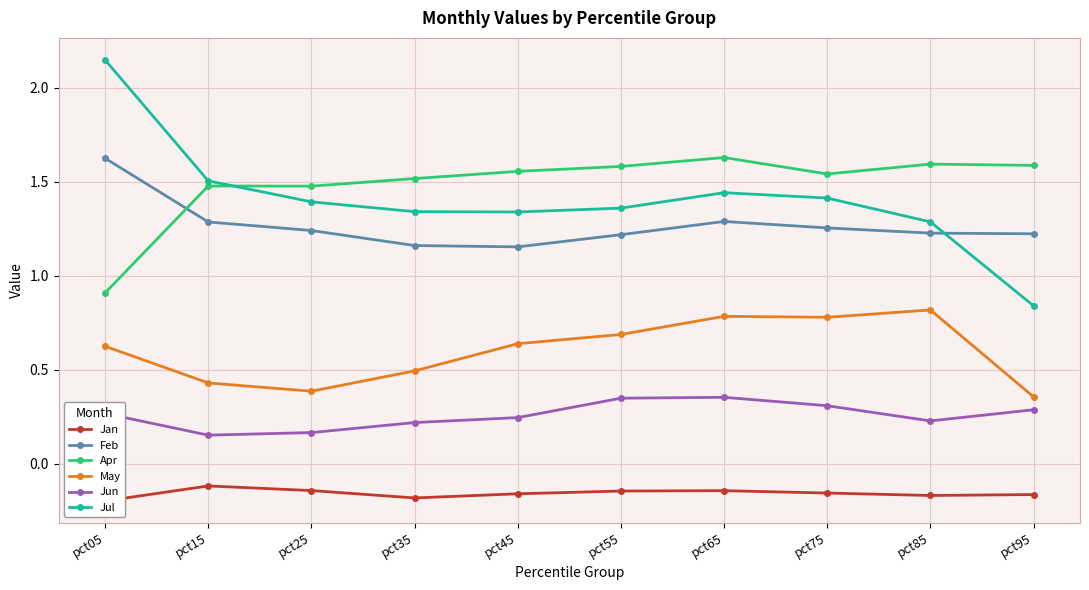

List the labels in order of Feb value, largest first.

pct05, pct65, pct15, pct75, pct25, pct85, pct95, pct55, pct35, pct45